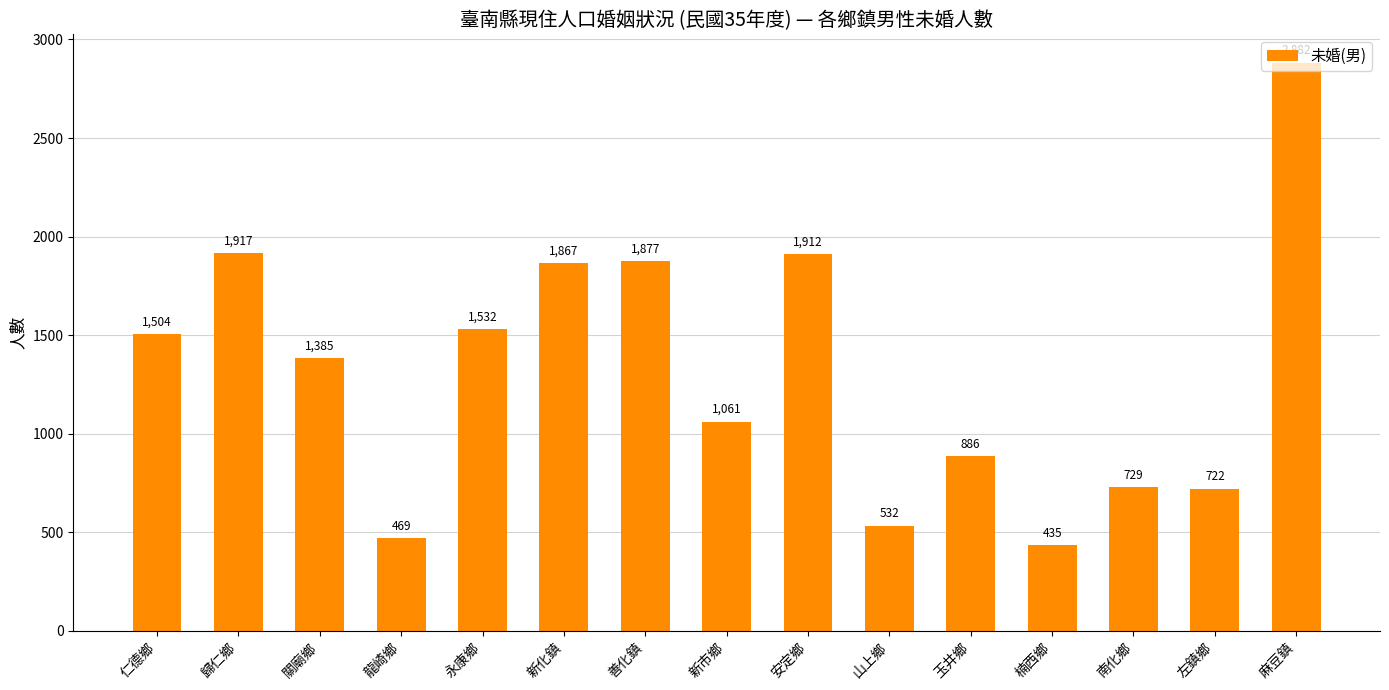

How many categories are shown in the chart?

15